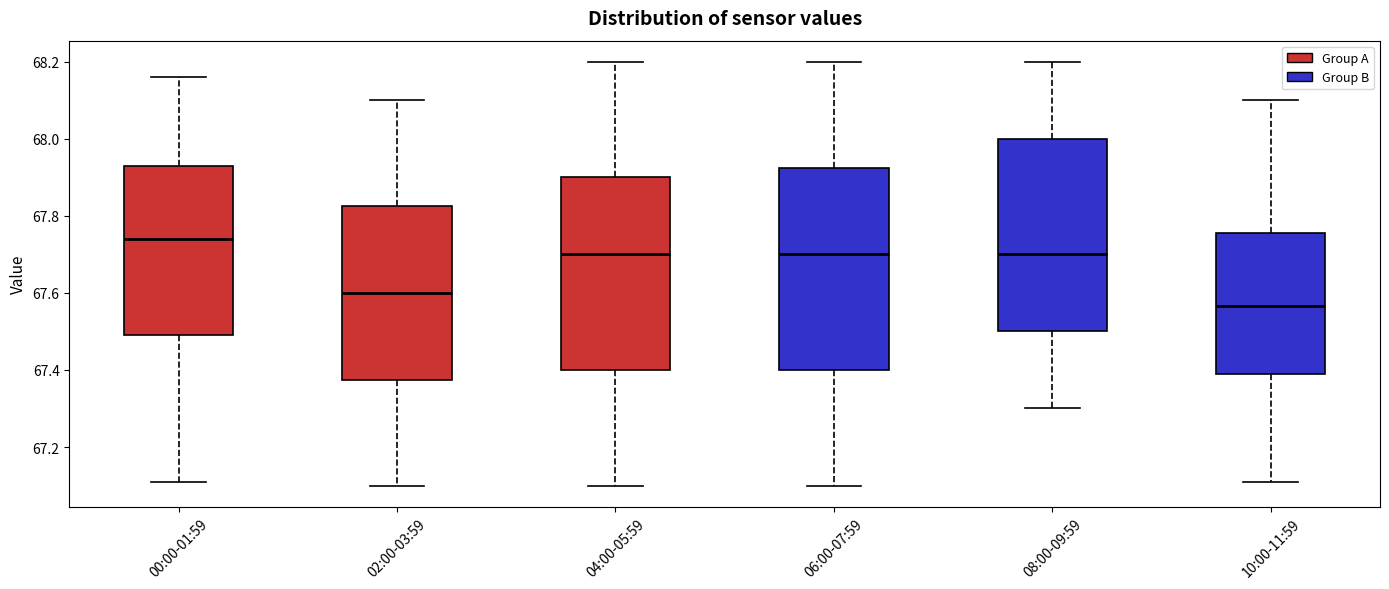

Reading left to right, read every box against the y-axis: the position of its median line, the range the box covers, and the ends of its whiskers. The values are not printed on the chart, so give them approximately, as read against the axis.

00:00-01:59: median 67.74, box 67.50 to 67.94, whiskers 67.12 to 68.16
02:00-03:59: median 67.60, box 67.38 to 67.82, whiskers 67.10 to 68.10
04:00-05:59: median 67.70, box 67.40 to 67.90, whiskers 67.10 to 68.20
06:00-07:59: median 67.70, box 67.40 to 67.92, whiskers 67.10 to 68.20
08:00-09:59: median 67.70, box 67.50 to 68.00, whiskers 67.30 to 68.20
10:00-11:59: median 67.56, box 67.40 to 67.76, whiskers 67.12 to 68.10